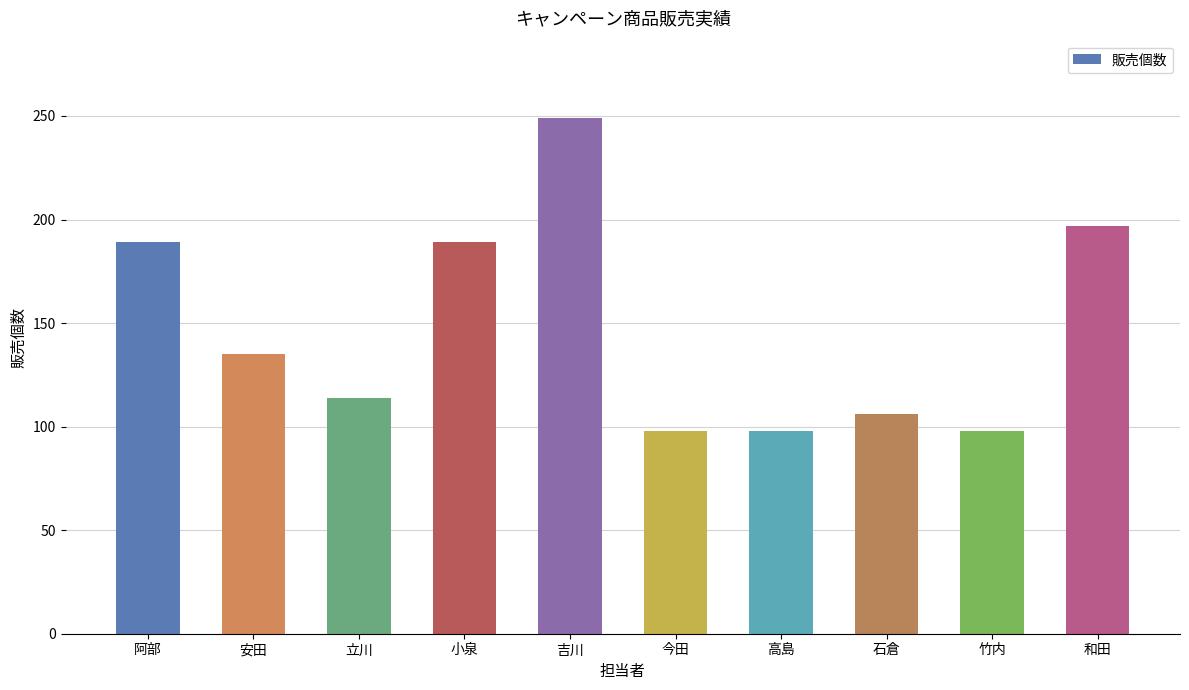

What is the change in value from 阿部 to 今田?

-91